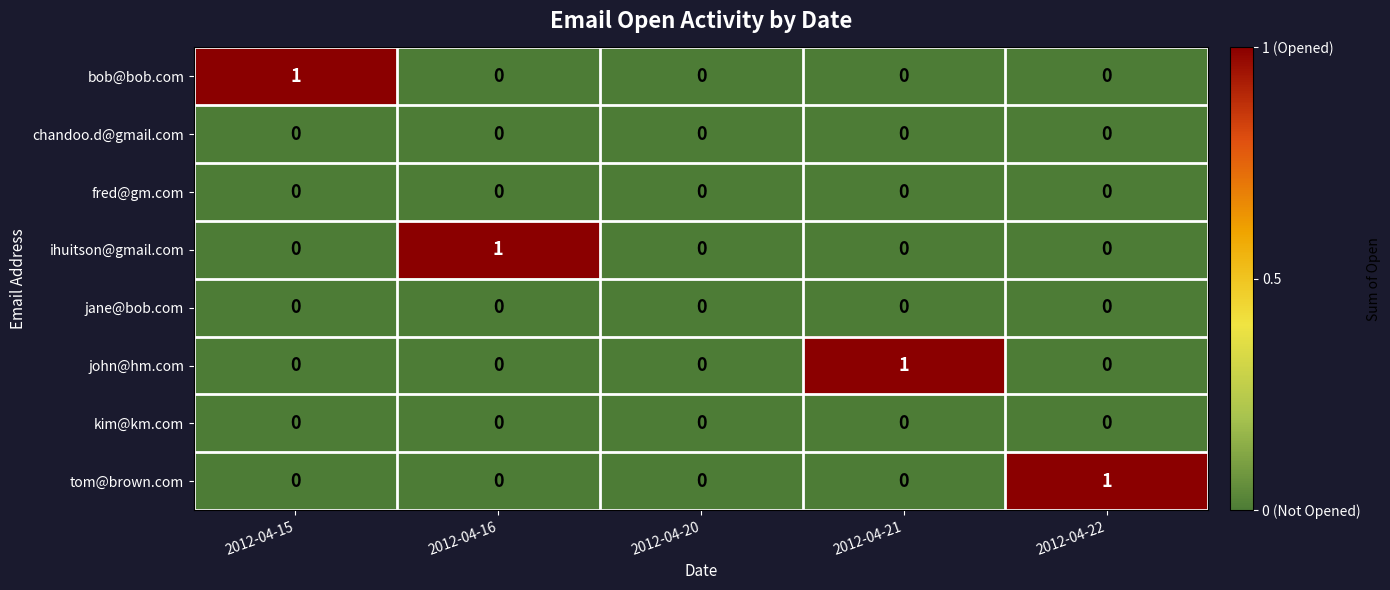

The value of john@hm.com at 2012-04-22 is 0. True or false?

True